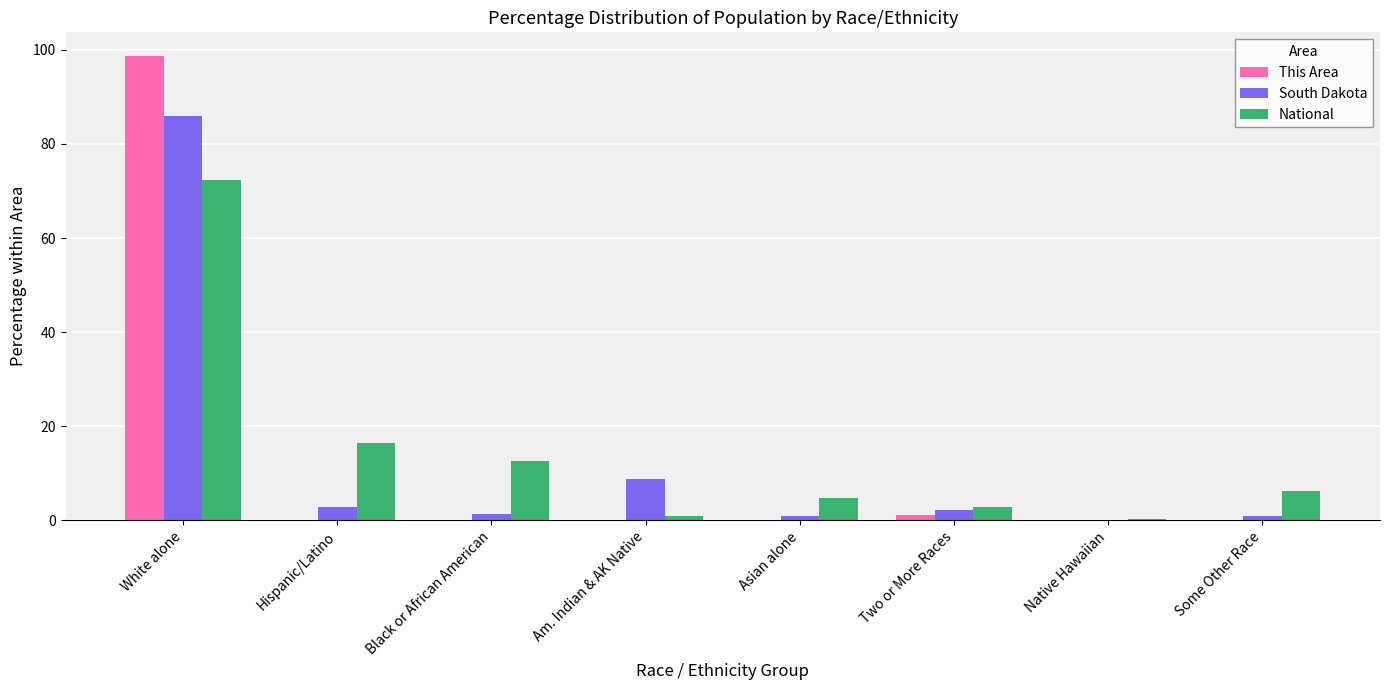

At which category is the sum across all series the highest?

White alone